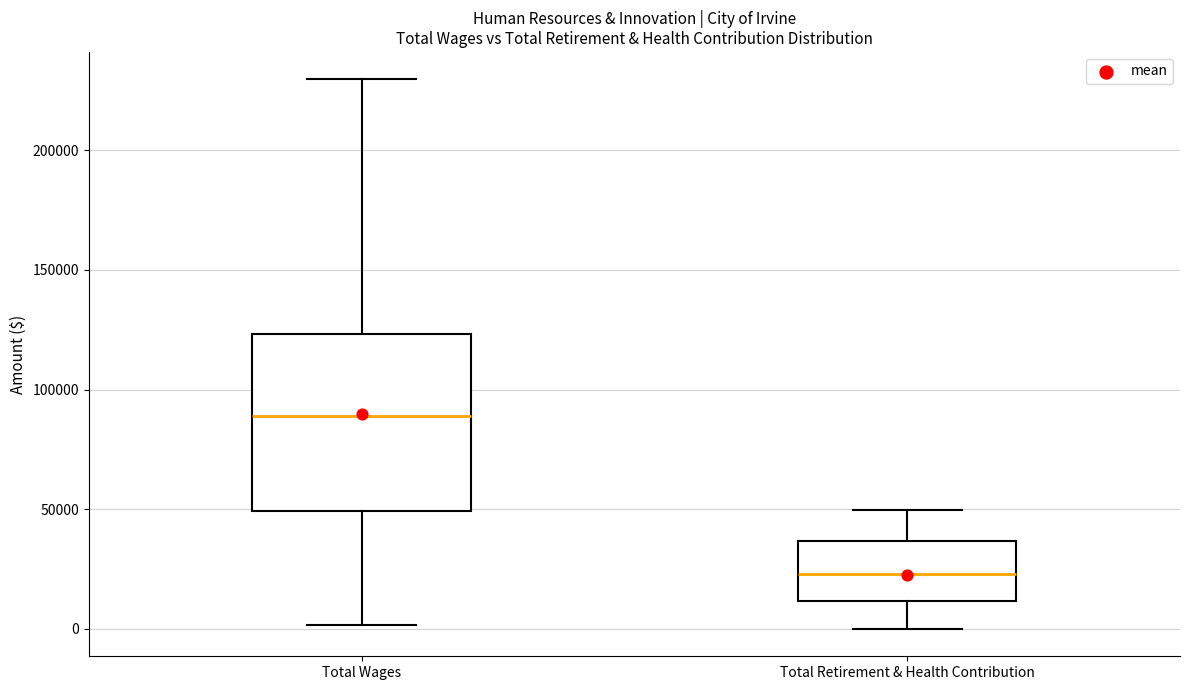

Reading left to right, read every box against the y-axis: the position of its median line, the range the box covers, and the ends of its whiskers. The values are not printed on the chart, so give them approximately, as read against the axis.

Total Wages: median 90000, box 50000 to 125000, whiskers 0 to 230000
Total Retirement & Health Contribution: median 25000, box 10000 to 35000, whiskers 0 to 50000